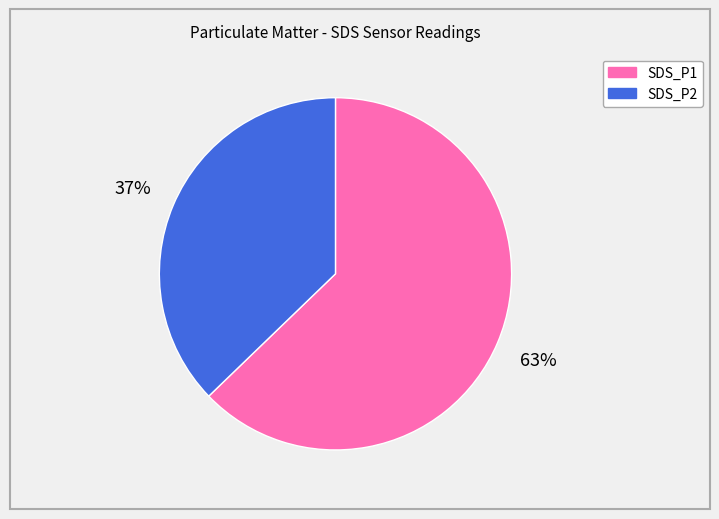

How many slices are in this pie chart?

2